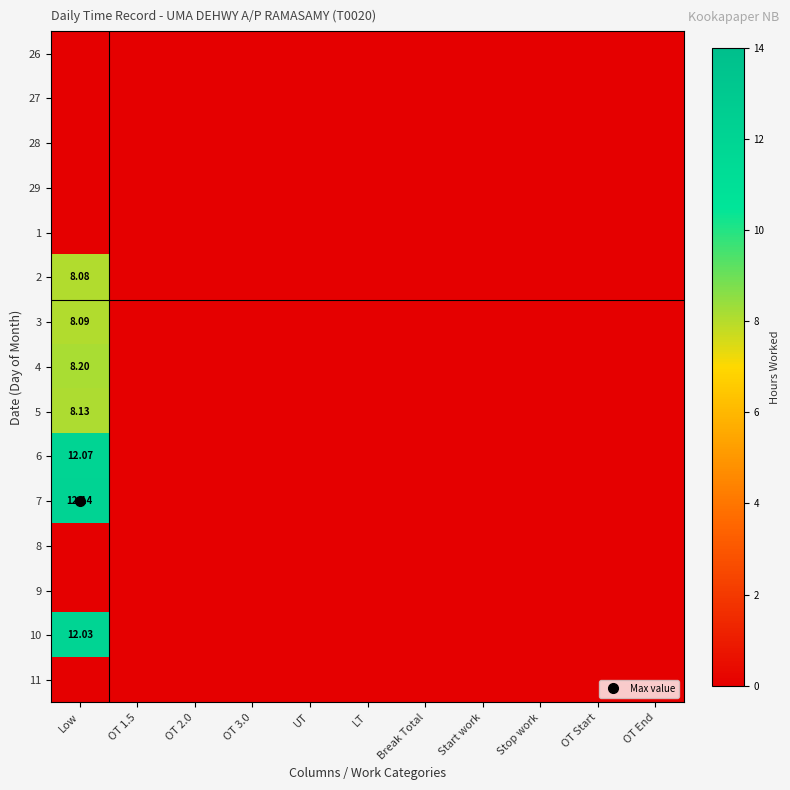

List the series in order of their peak value, lowest first.

26, 27, 28, 29, 1, 8, 9, 11, 2, 3, 5, 4, 10, 6, 7